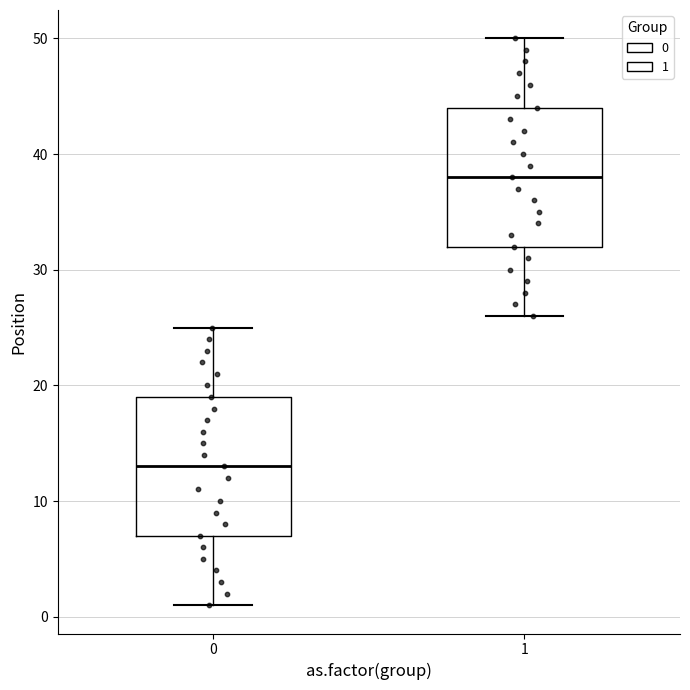

Where does the upper whisker of the box at x = 0 end on the y-axis? The values are not printed on the chart, so give them approximately, as read against the axis.

25